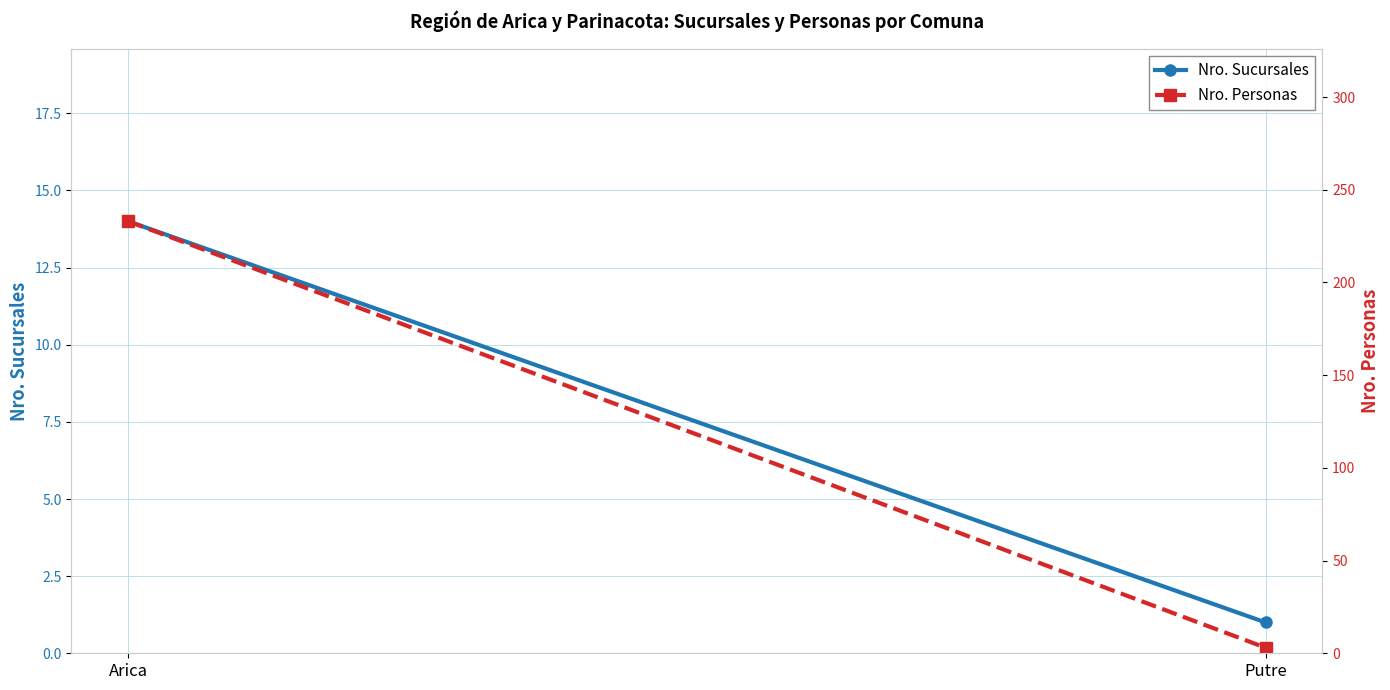

Reading left to right, extract all data points from this chart.

Nro. Sucursales: 14	1
Nro. Personas: 233	3